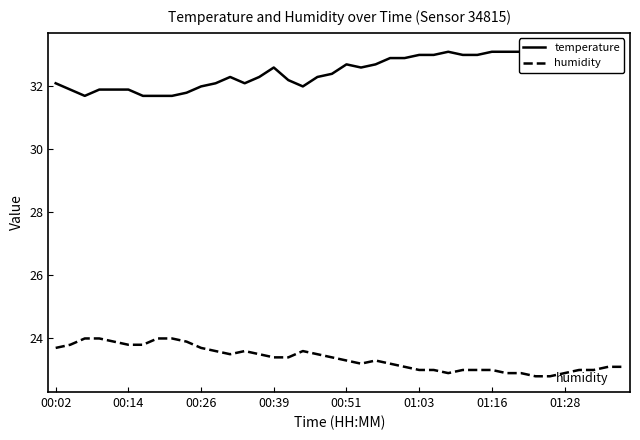

True or false: temperature and humidity intersect in this chart.

False